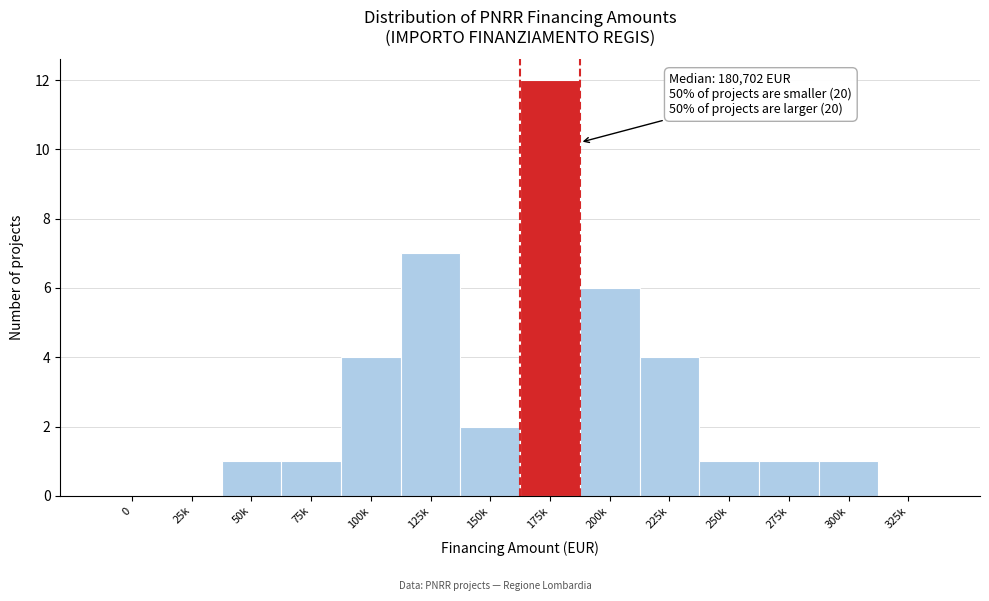

Reading left to right, list all the values displayed in this chart.

0=0	25k=0	50k=1	75k=1	100k=4	125k=7	150k=2	175k=12	200k=6	225k=4	250k=1	275k=1	300k=1	325k=0